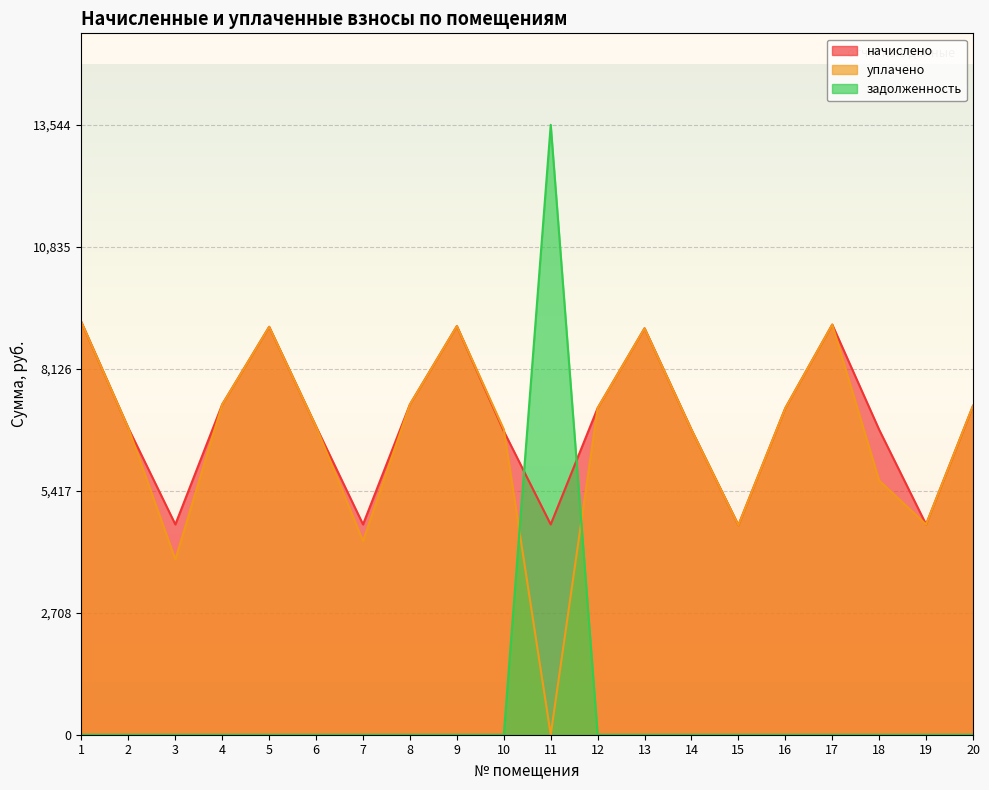

Rank the series by their maximum value, from highest to lowest.

задолженность, начислено, уплачено